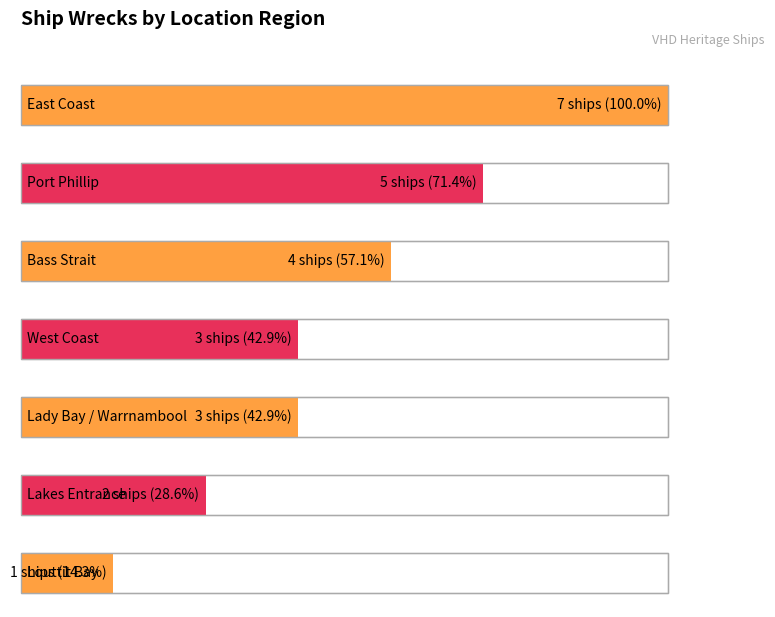

Approximately how many times larger is the value at Louttit Bay compared to East Coast?

0.1